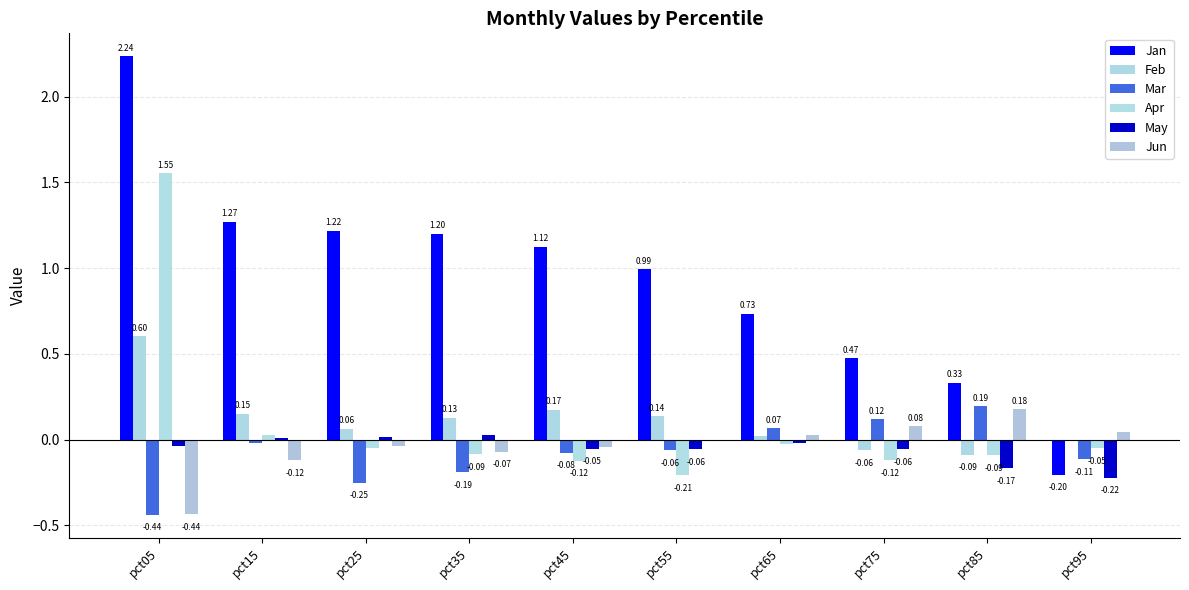

At which category is the sum across all series the highest?

pct05